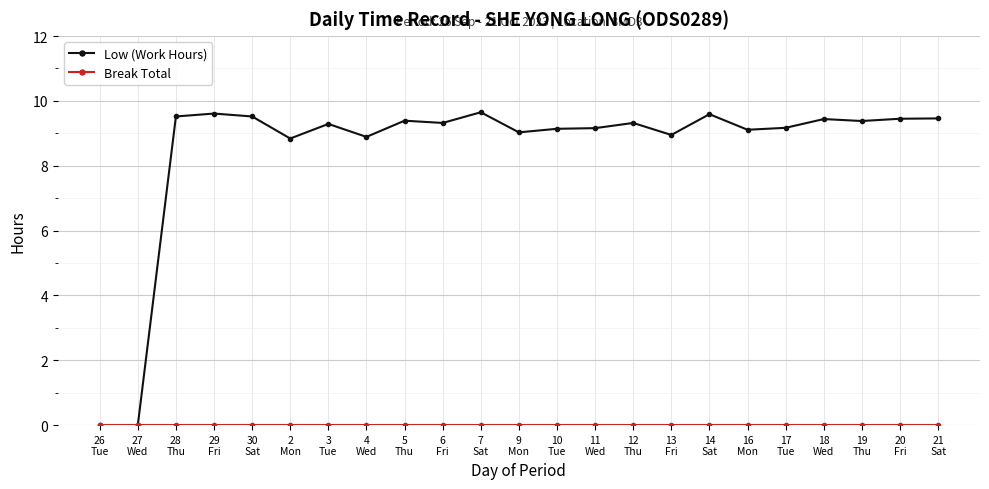

Where does the Low (Work Hours) series first go above 9?

28
Thu